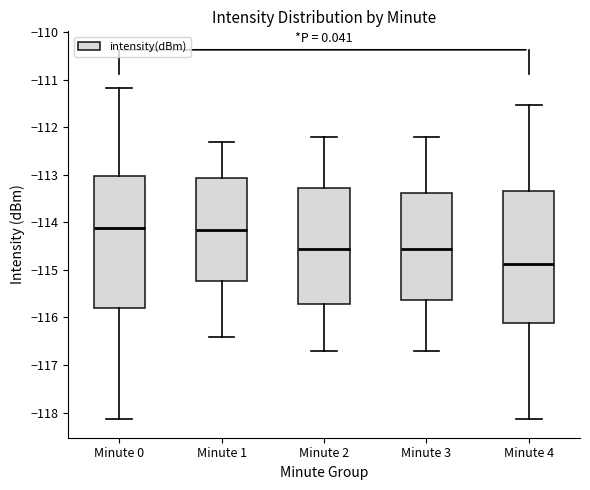

Reading left to right, transcribe this box plot: for each box, give where its median line is, the range the box spans, and where its two whiskers end, as read against the y-axis. The values are not printed on the chart, so give them approximately, as read against the axis.

Minute 0: median -114.1, box -115.8 to -113.0, whiskers -118.1 to -111.2
Minute 1: median -114.1, box -115.2 to -113.1, whiskers -116.4 to -112.3
Minute 2: median -114.5, box -115.7 to -113.3, whiskers -116.7 to -112.2
Minute 3: median -114.5, box -115.6 to -113.4, whiskers -116.7 to -112.2
Minute 4: median -114.9, box -116.1 to -113.3, whiskers -118.1 to -111.5